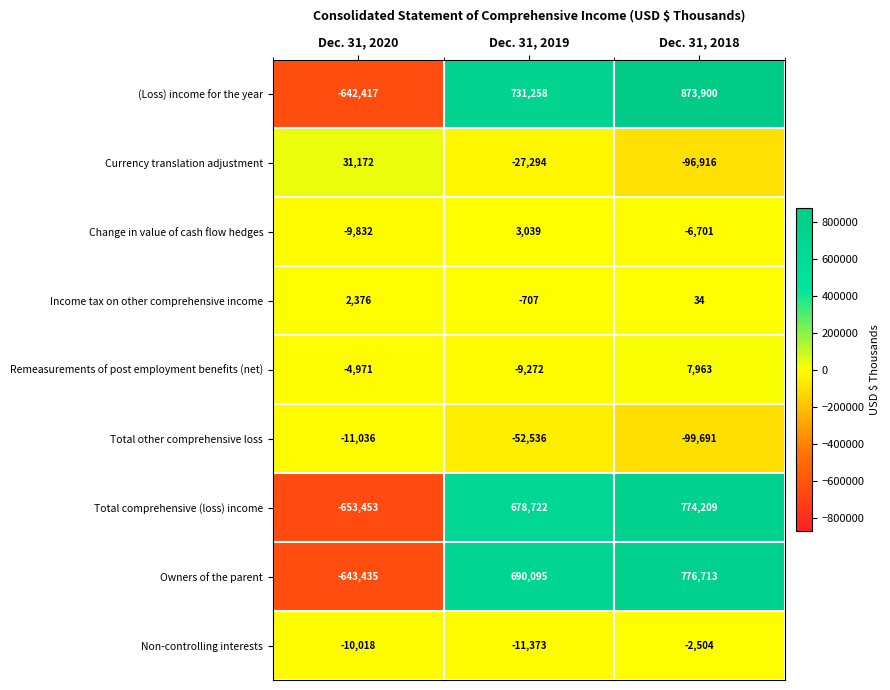

Which series has the largest total across all categories?

row_0